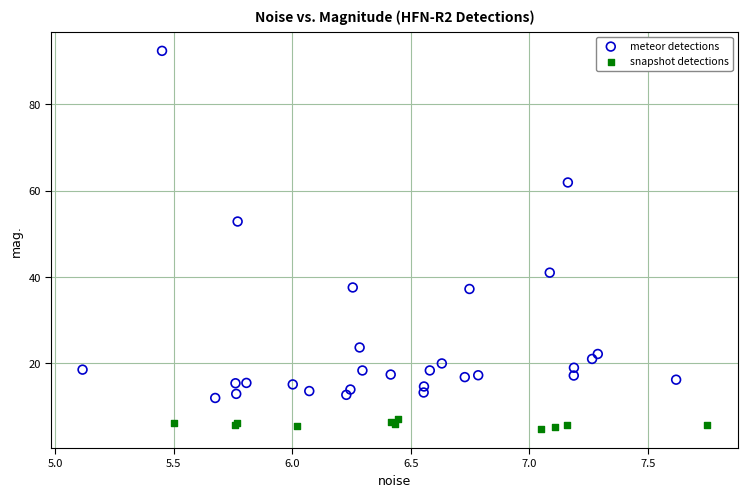

Which series contains the lowest Y value?

snapshot detections